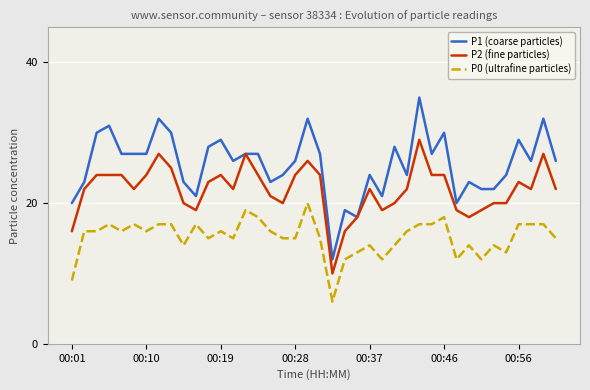

Which series has the largest range (max minus min)?

P1 (coarse particles)